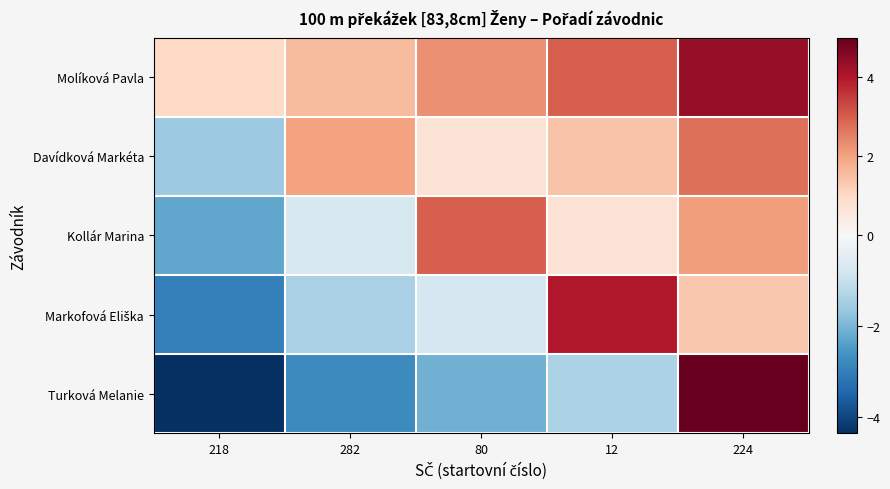

What is the total value across all series at 224?

15.6